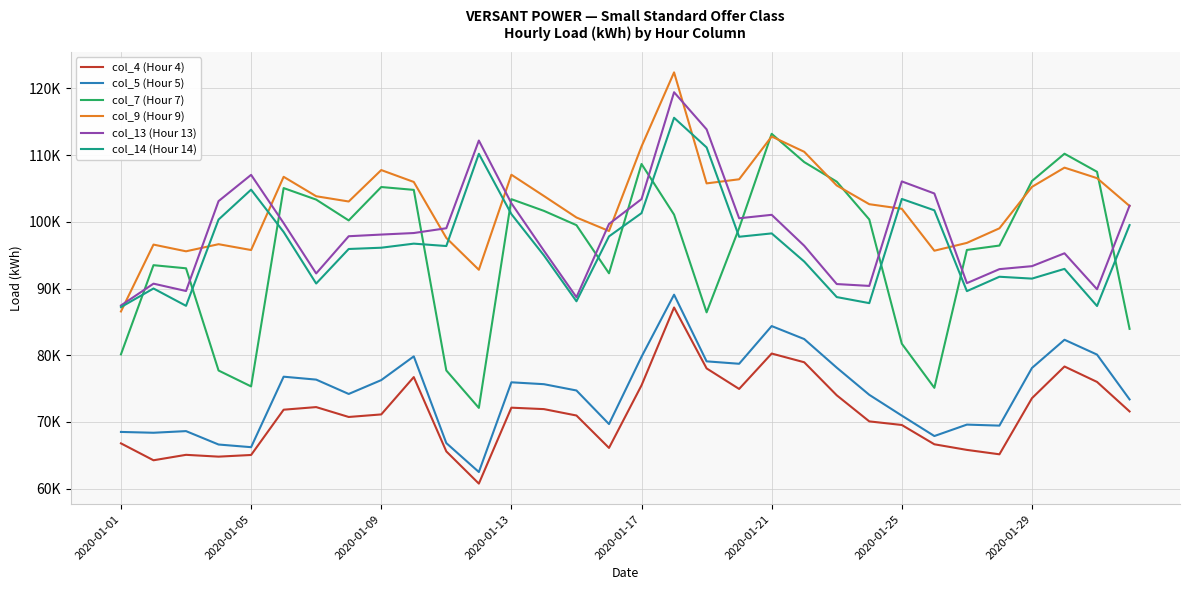

True or false: col_4 (Hour 4) and col_9 (Hour 9) intersect in this chart.

False